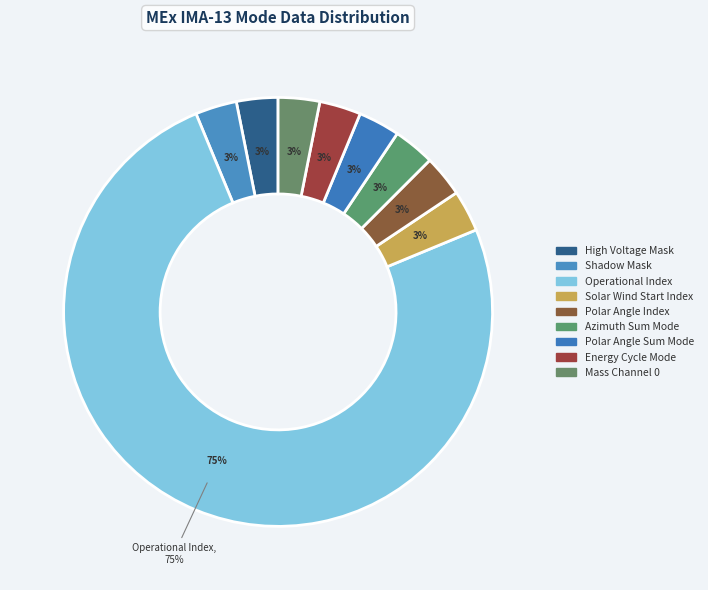

Count the number of slices in the pie.

9